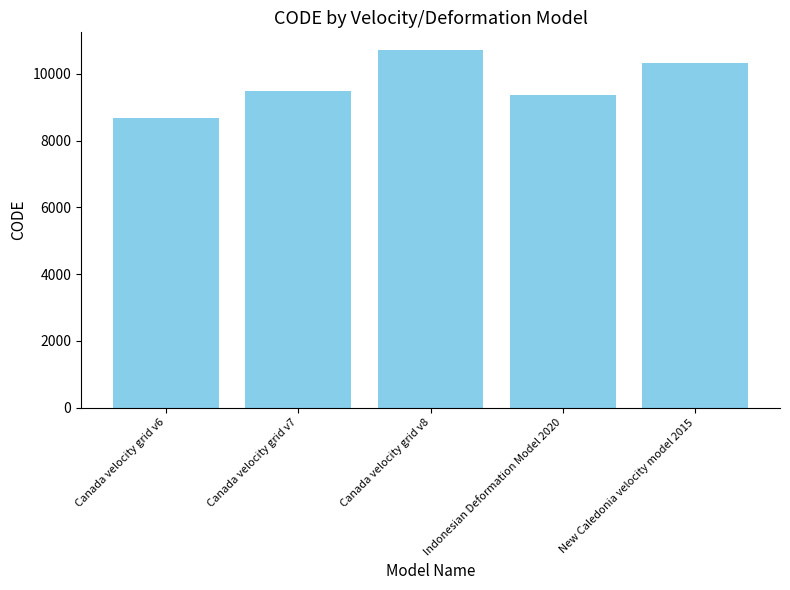

Which category has the lowest value across all series?

Canada velocity grid v6